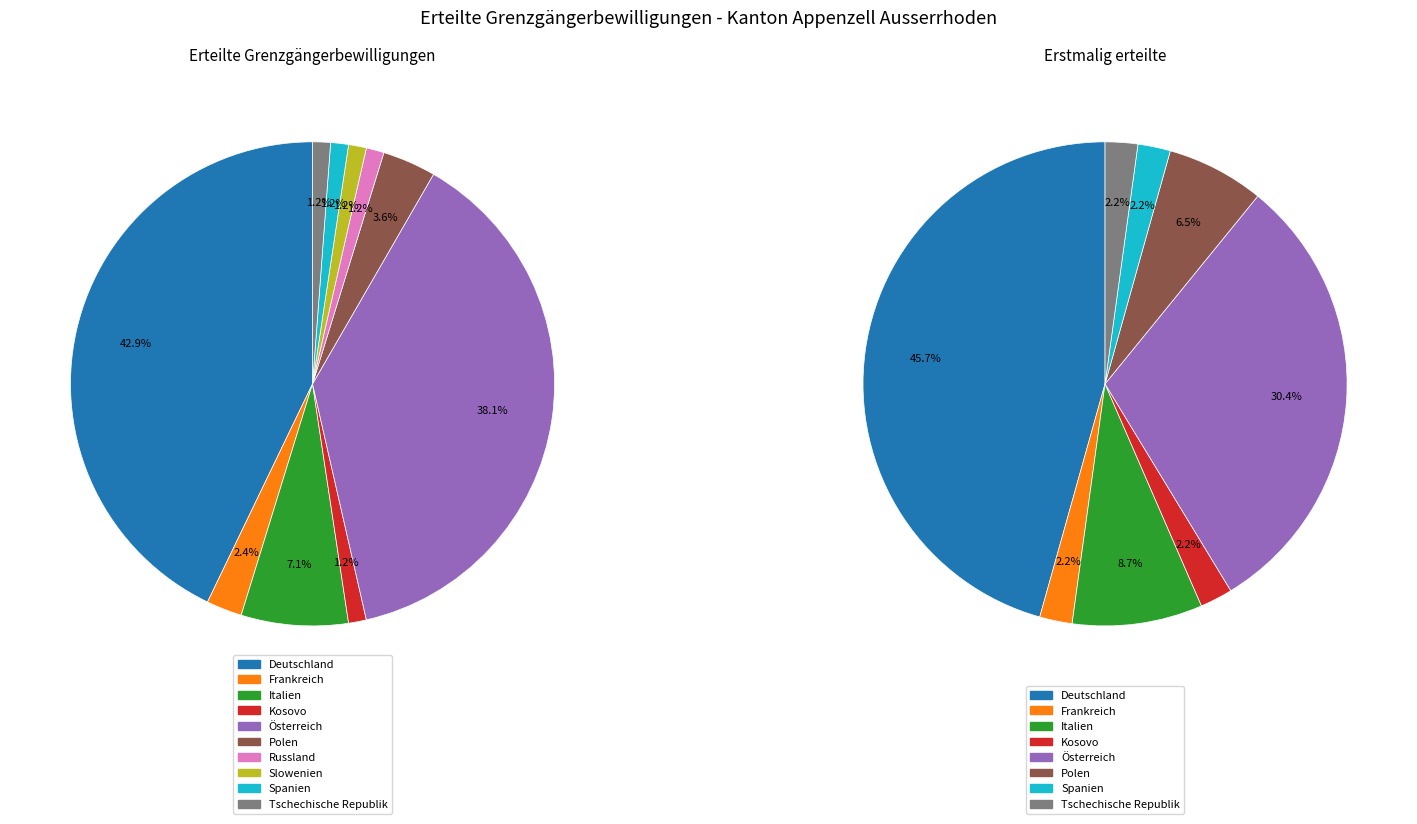

Which category has the biggest portion of the pie?

Deutschland